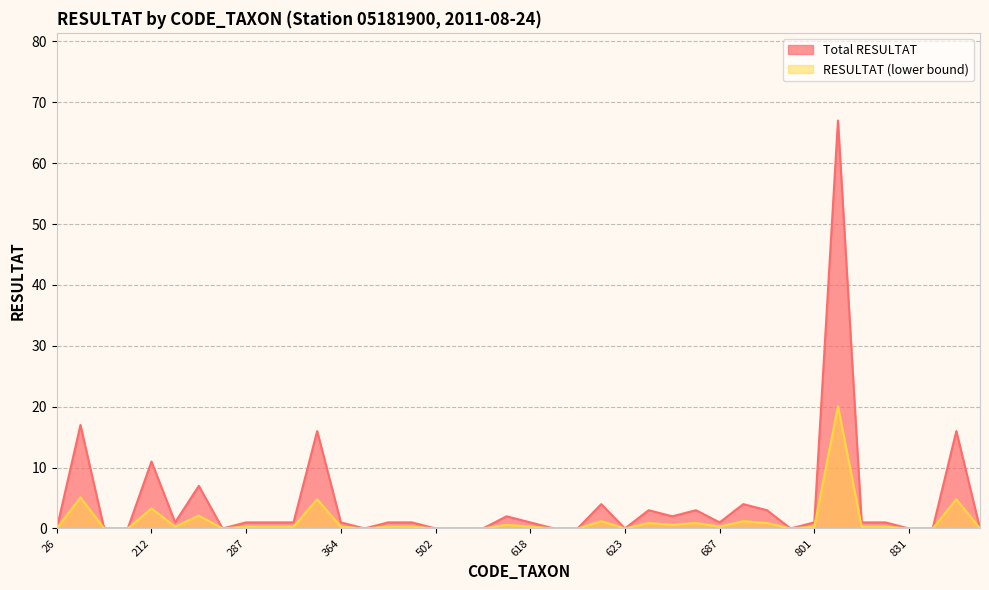

Where is the first local maximum?

69